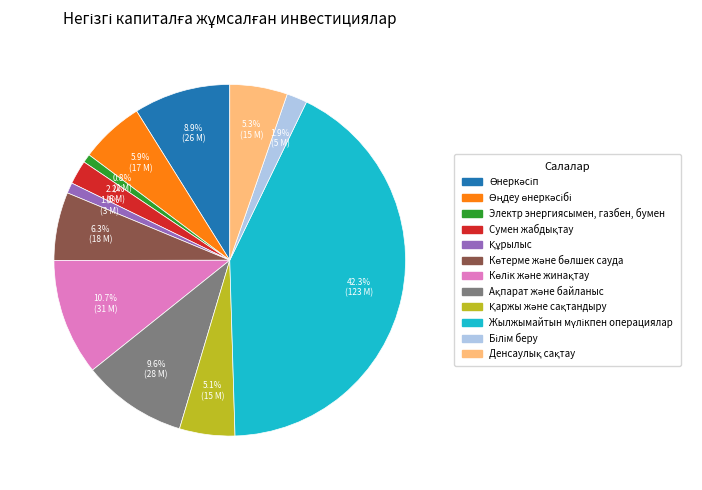

Does any single category account for the majority?

No